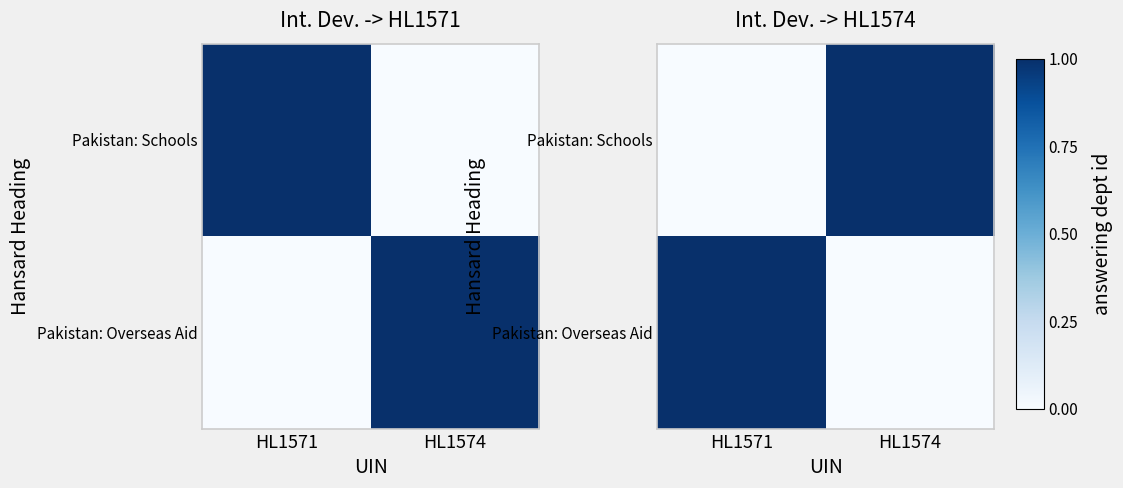

What is the sum of the Pakistan: Overseas Aid values at HL1571 and HL1574?

1